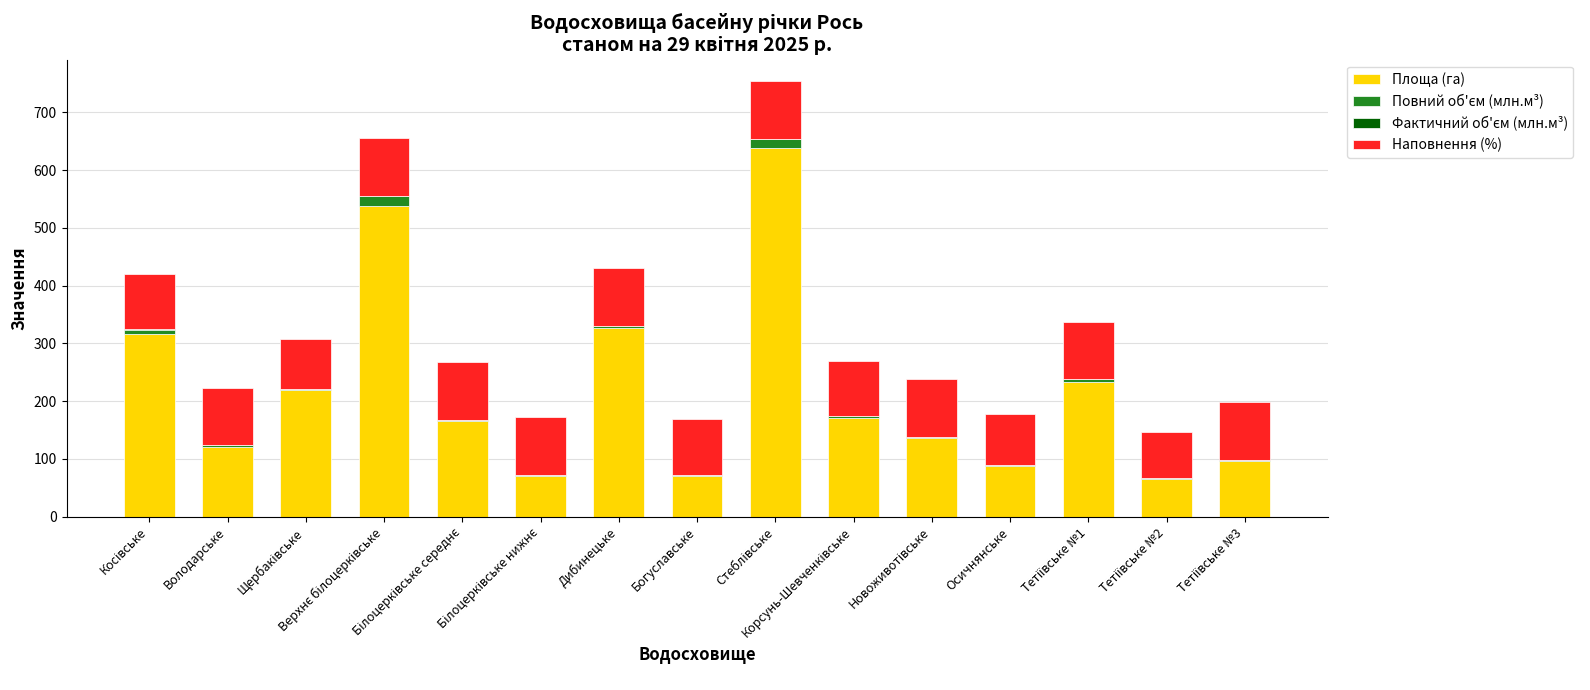

What is the maximum value for Площа (га)?

638.0